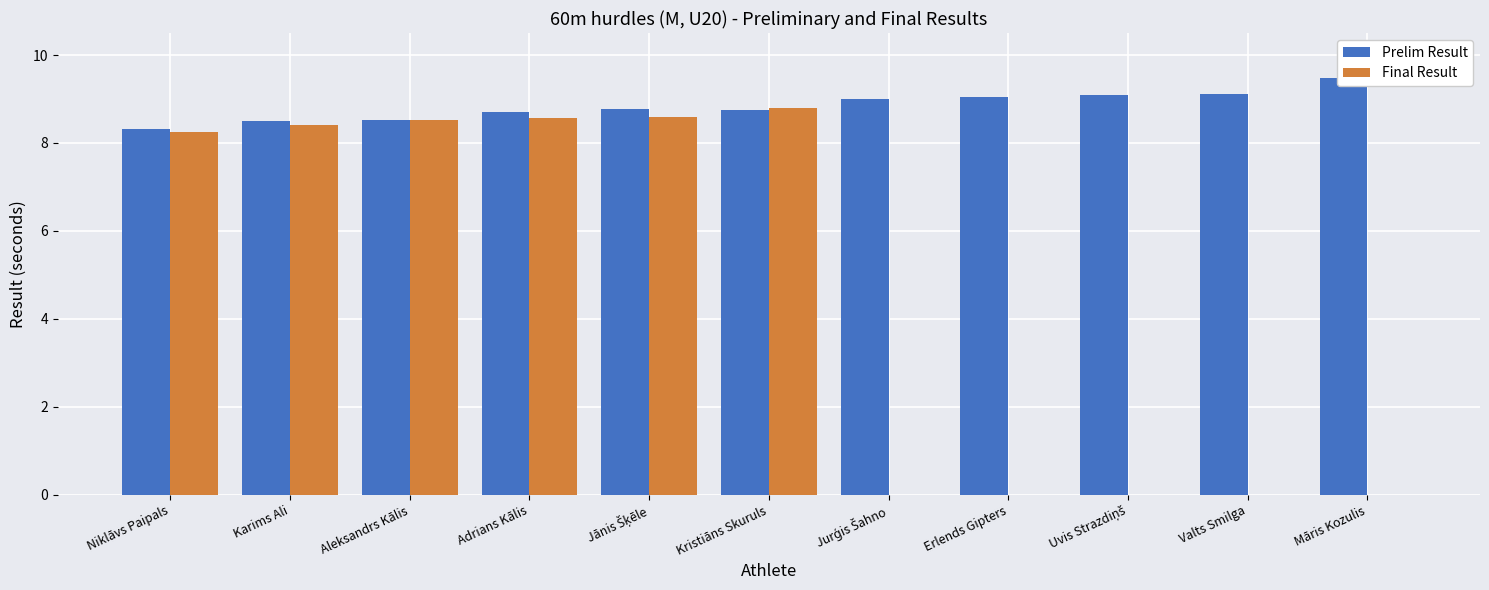

What is the maximum value for Prelim Result?

9.5